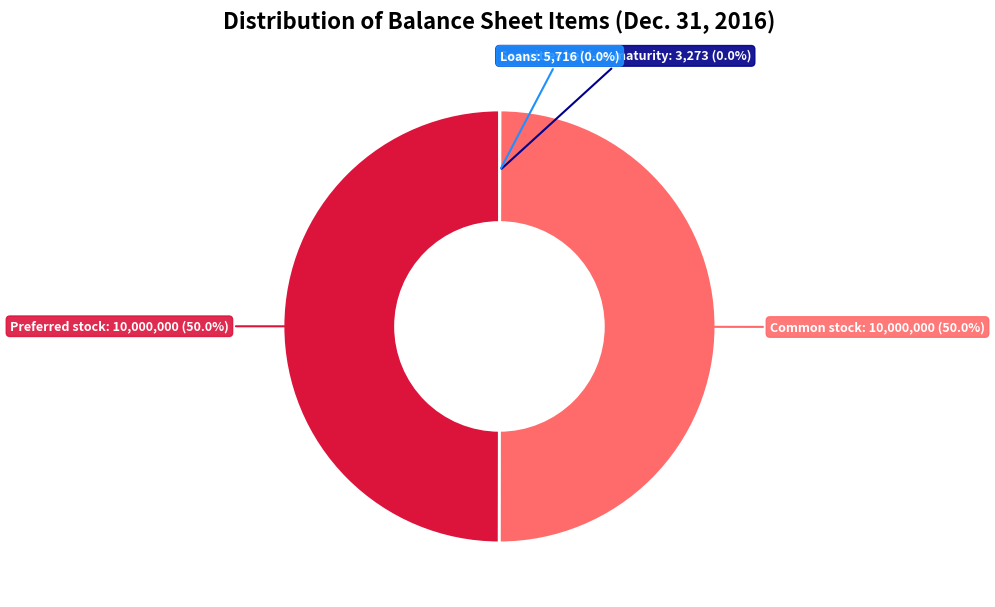

Does any single category account for the majority?

No